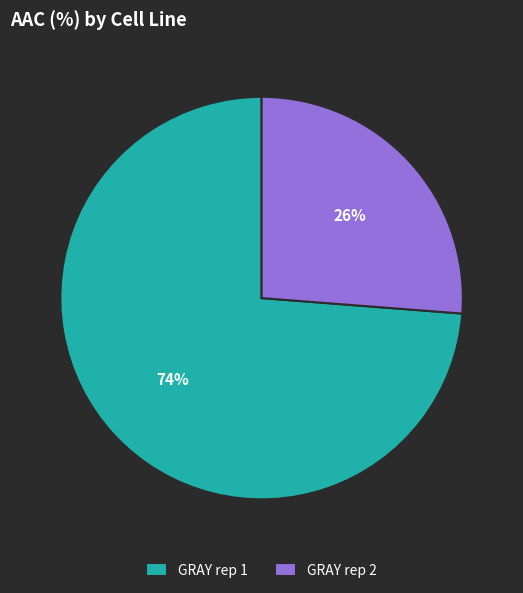

The GRAY rep 1 slice represents 74% of the pie. True or false?

True